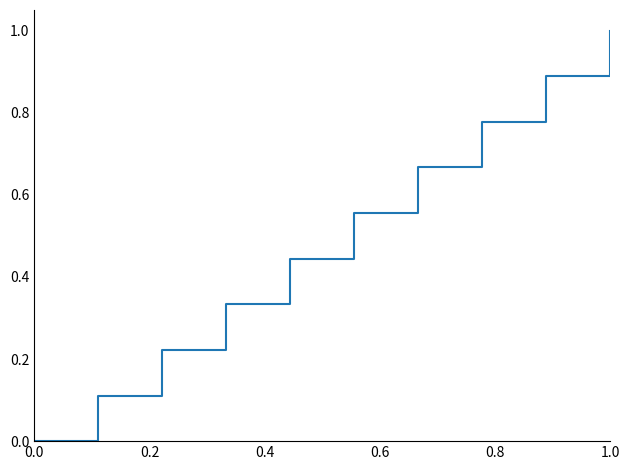

What is the maximum value shown in the chart?

1.0